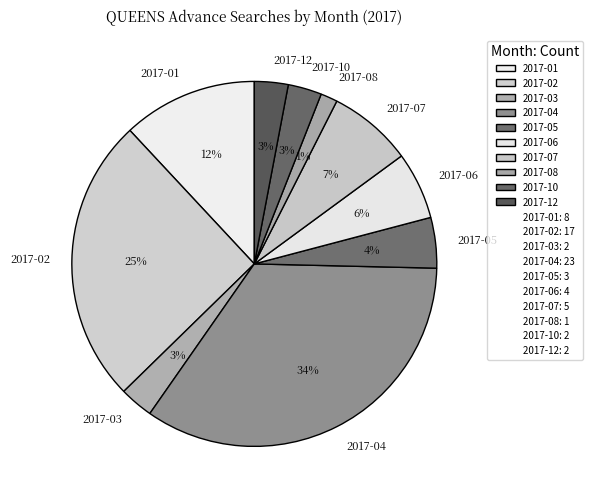

To the nearest percent, what is the combined percentage of 2017-01 and 2017-07?

19%